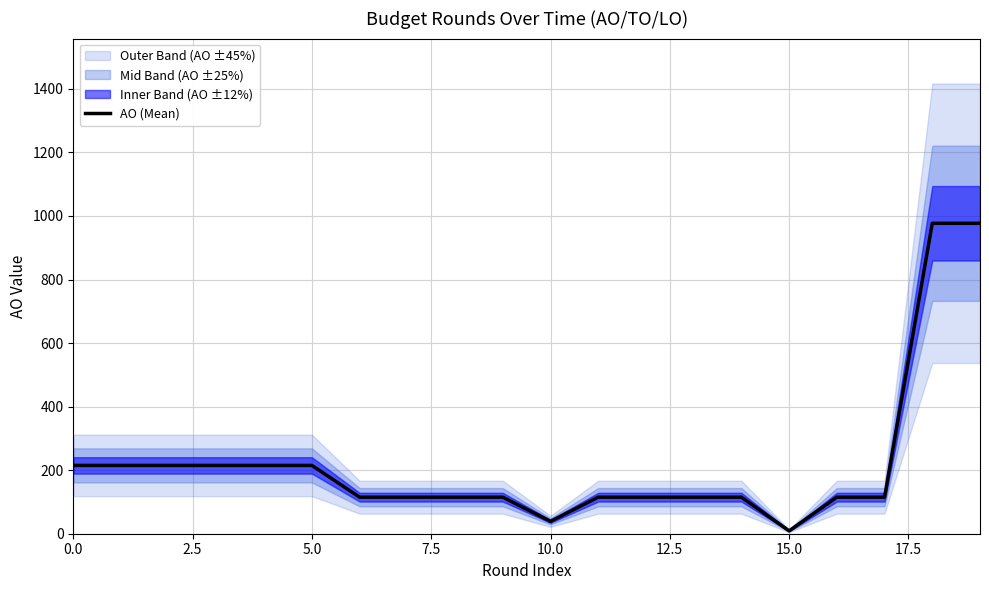

Approximately how many times larger is the value at 5.0 compared to 18?

0.2